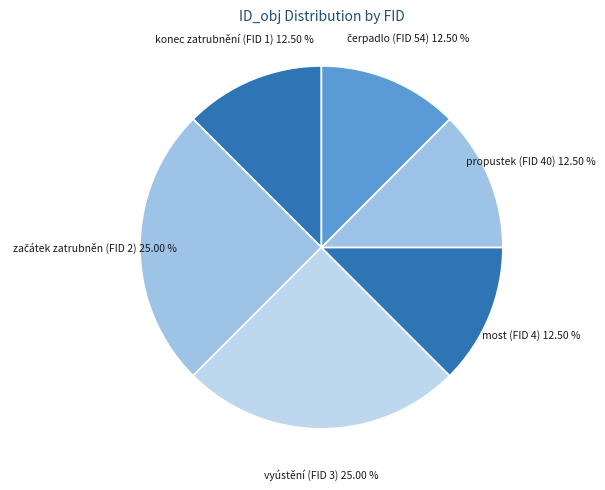

Which has a higher value, konec zatrubnění (FID 1) or vyústění (FID 3)?

vyústění (FID 3)